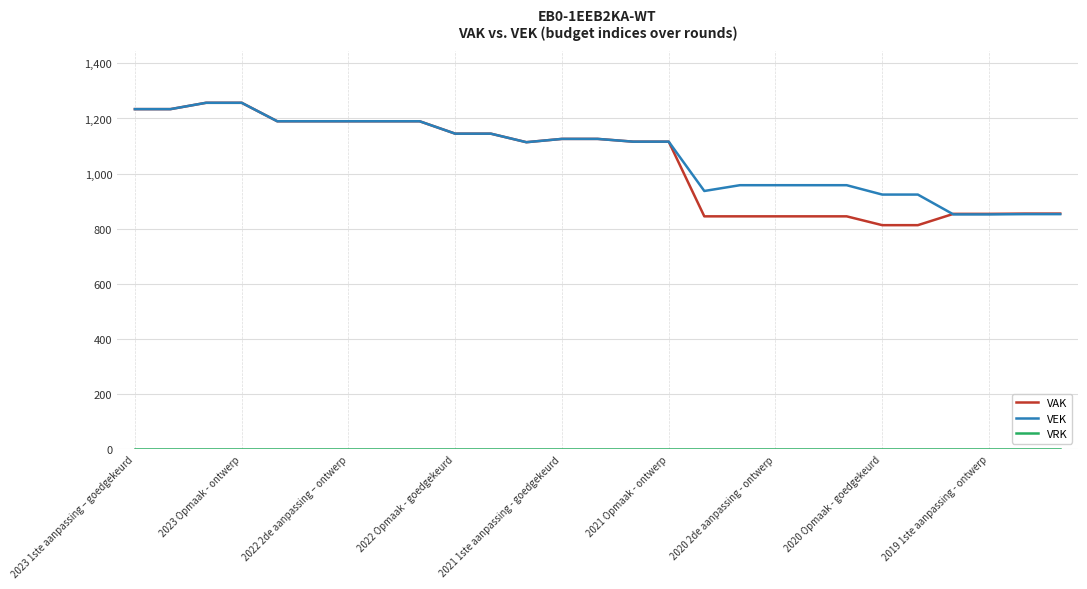

What is the minimum value for VEK?

852